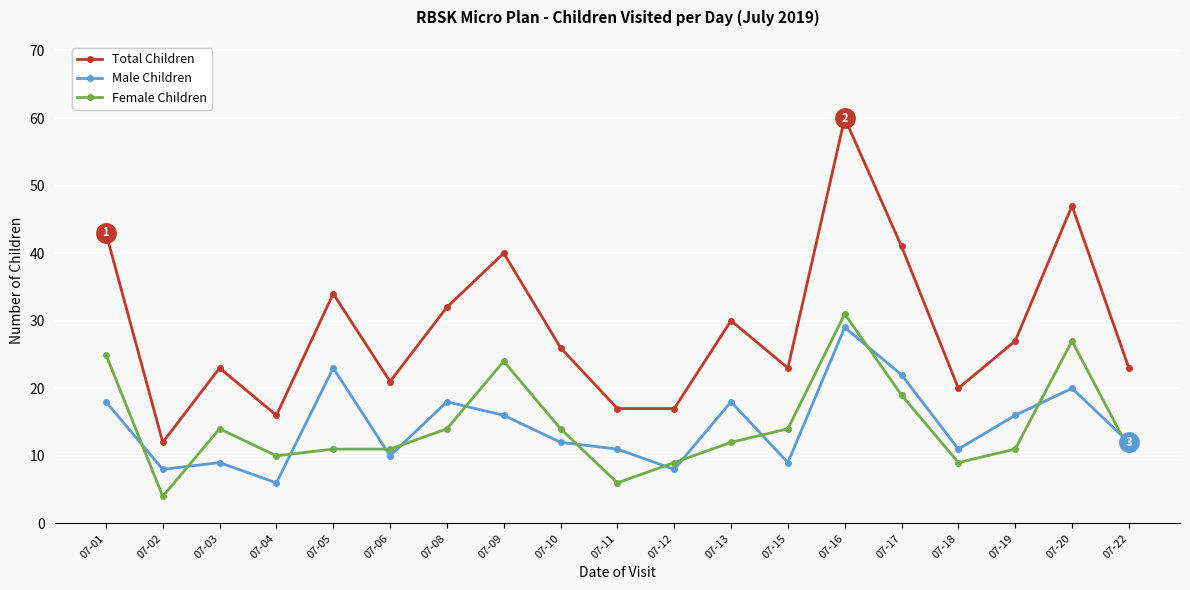

At which label does Male Children reach its minimum?

07-04